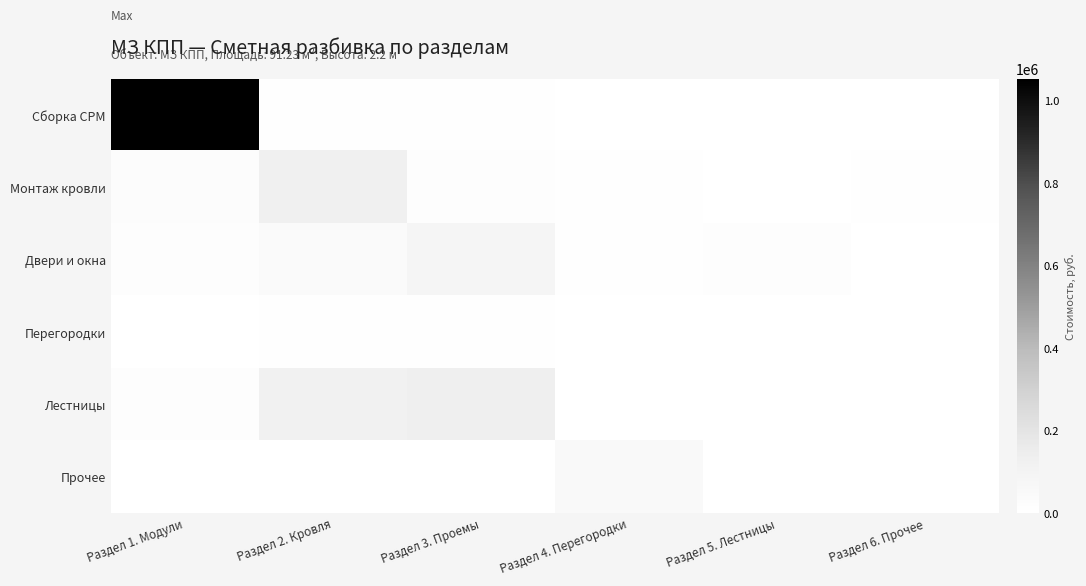

Which series has the largest total across all categories?

Сборка СРМ